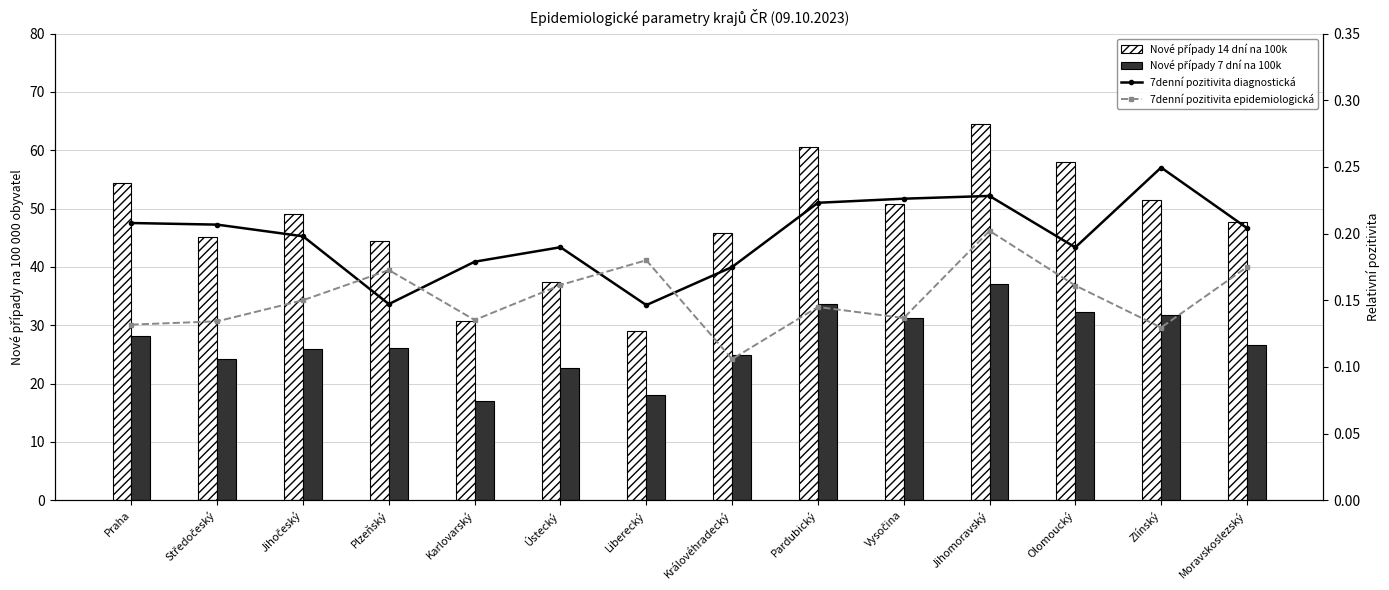

Reading left to right, what are all the values shown in this chart?

Nové případy 14 dní na 100k: Praha=54.5	Středočeský=45.1	Jihočeský=49.1	Plzeňský=44.5	Karlovarský=30.7	Ústecký=37.5	Liberecký=28.9	Královéhradecký=45.8	Pardubický=60.6	Vysočina=50.7	Jihomoravský=64.5	Olomoucký=58.0	Zlínský=51.5	Moravskoslezský=47.6
Nové případy 7 dní na 100k: Praha=28.2	Středočeský=24.2	Jihočeský=25.9	Plzeňský=26.1	Karlovarský=17.0	Ústecký=22.6	Liberecký=18.1	Královéhradecký=24.9	Pardubický=33.7	Vysočina=31.2	Jihomoravský=37.1	Olomoucký=32.2	Zlínský=31.7	Moravskoslezský=26.7
7denní pozitivita diagnostická: Praha=0.2	Středočeský=0.2	Jihočeský=0.2	Plzeňský=0.1	Karlovarský=0.2	Ústecký=0.2	Liberecký=0.1	Královéhradecký=0.2	Pardubický=0.2	Vysočina=0.2	Jihomoravský=0.2	Olomoucký=0.2	Zlínský=0.2	Moravskoslezský=0.2
7denní pozitivita epidemiologická: Praha=0.1	Středočeský=0.1	Jihočeský=0.1	Plzeňský=0.2	Karlovarský=0.1	Ústecký=0.2	Liberecký=0.2	Královéhradecký=0.1	Pardubický=0.1	Vysočina=0.1	Jihomoravský=0.2	Olomoucký=0.2	Zlínský=0.1	Moravskoslezský=0.2